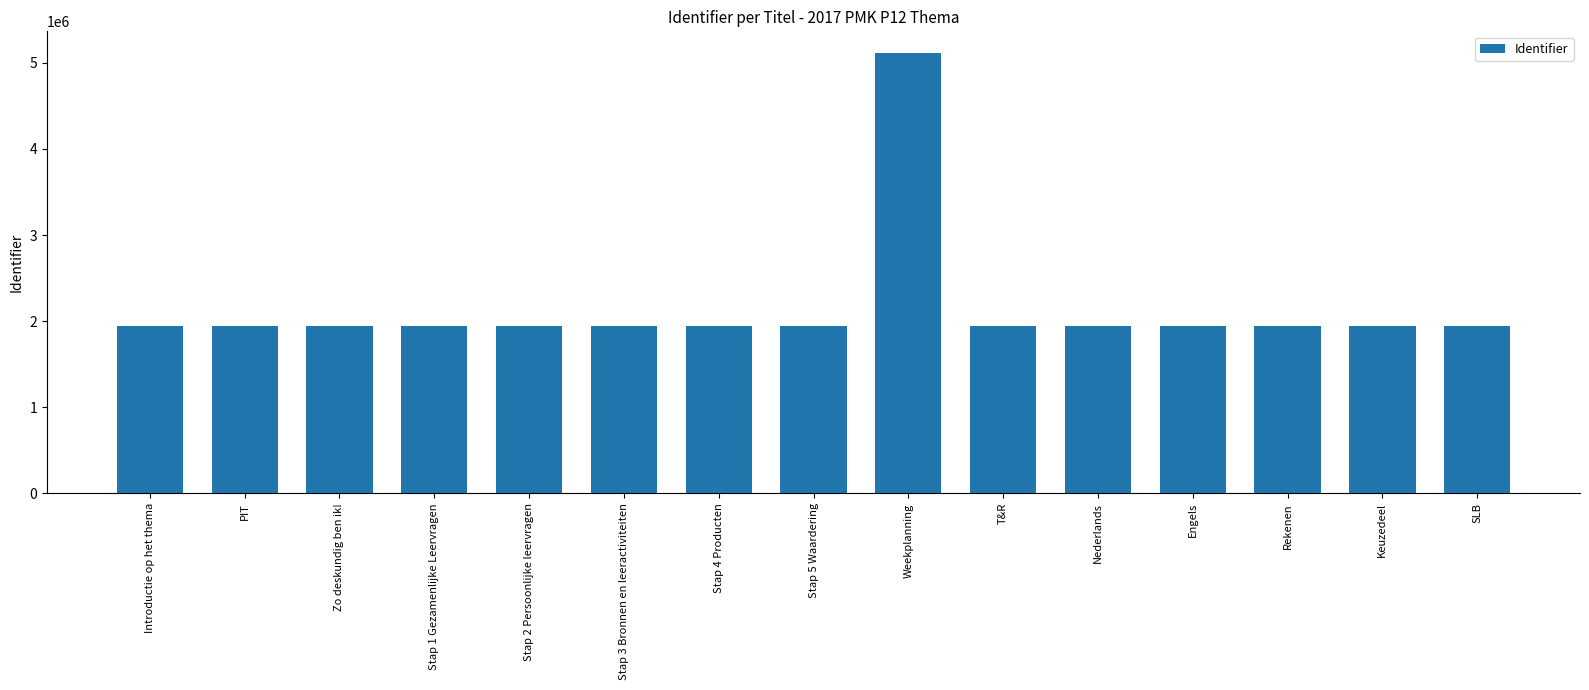

What is the ratio of the value at Stap 1 Gezamenlijke Leervragen to the value at Stap 2 Persoonlijke leervragen?

1.0